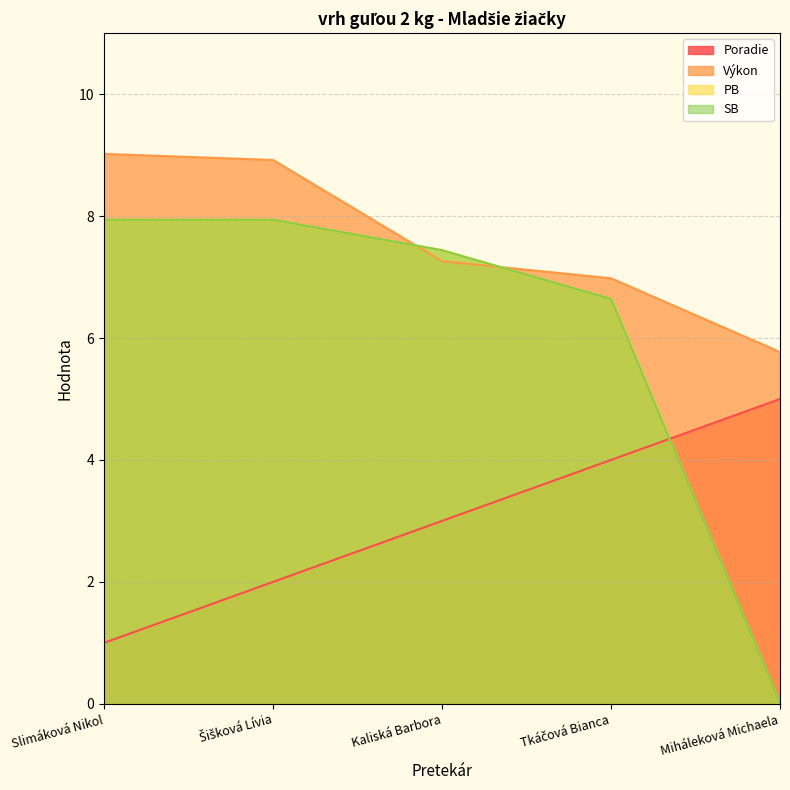

What is the approximate value of PB at Tkáčová Bianca?

6.6